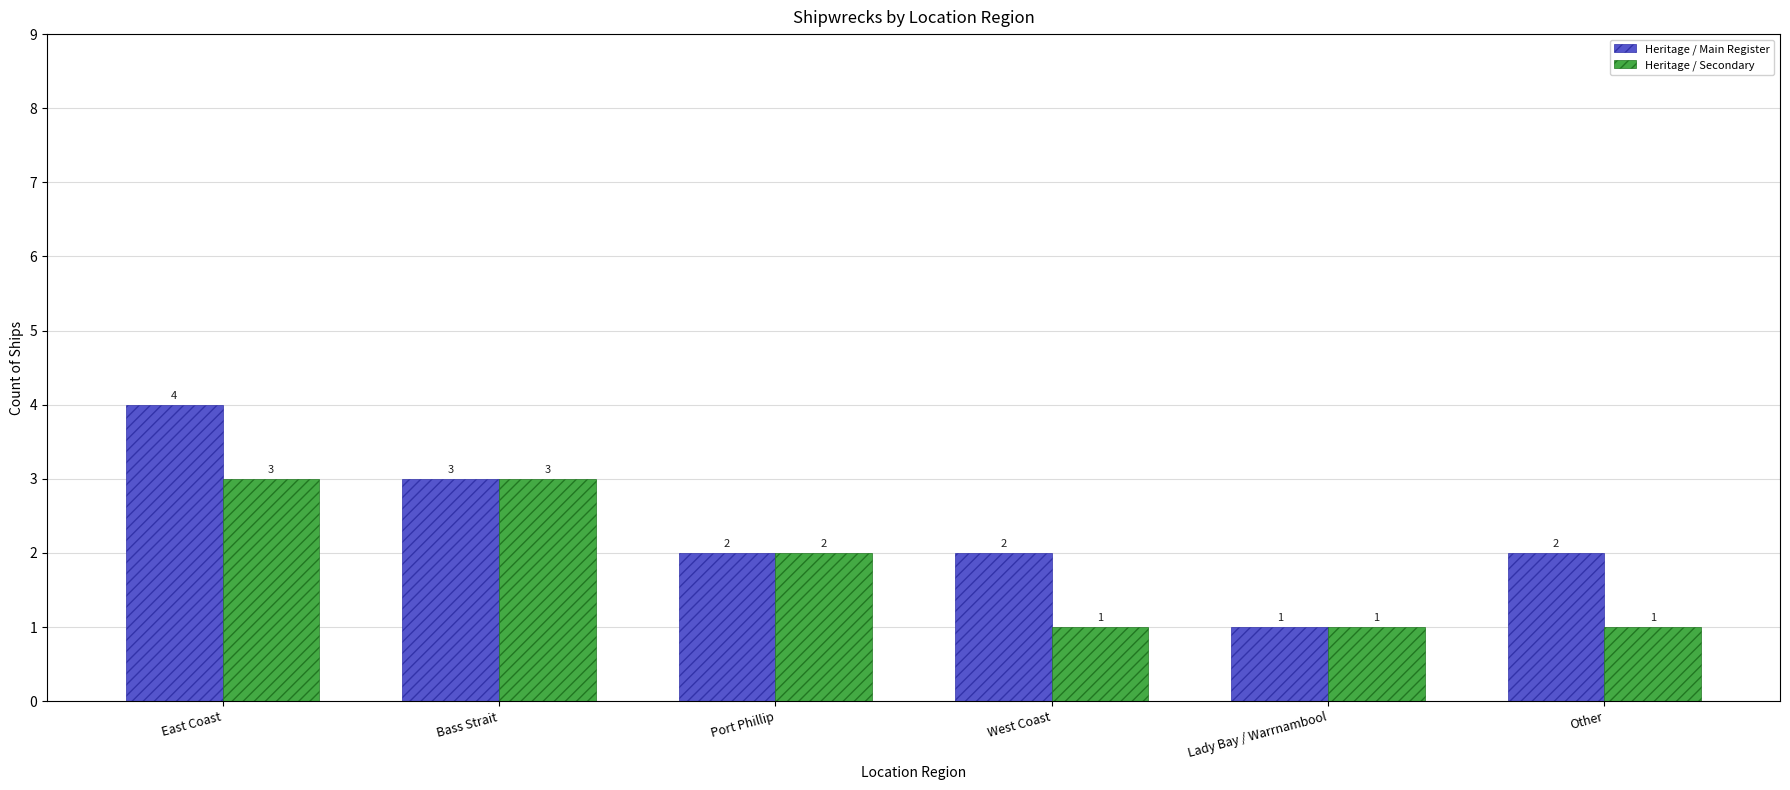

How many bars are there in each group?

2